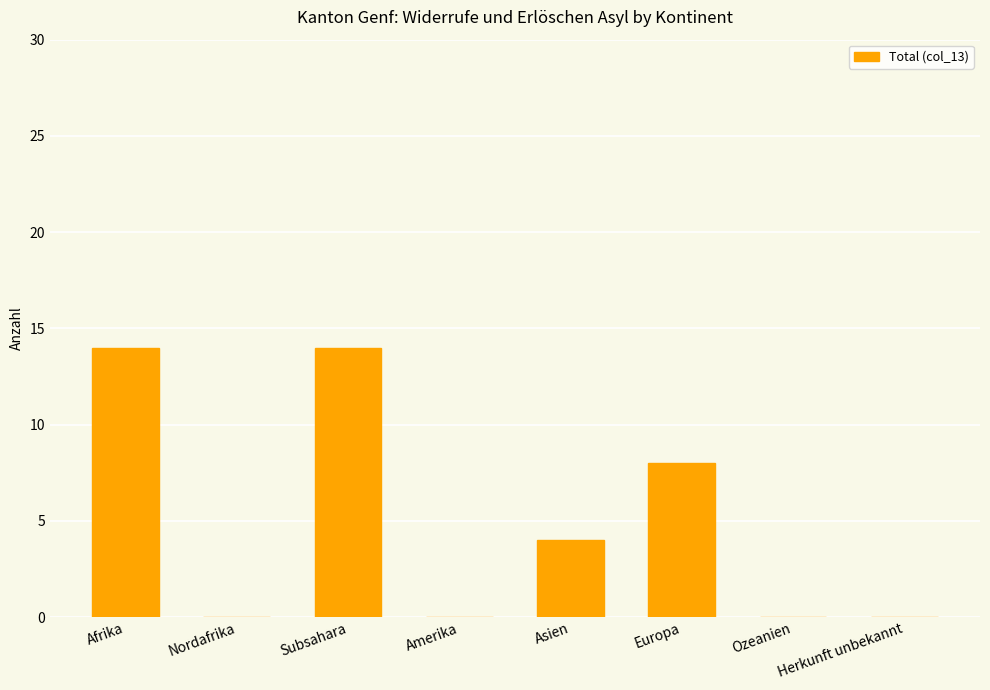

The chart shows a value of 6 at Asien. True or false?

False